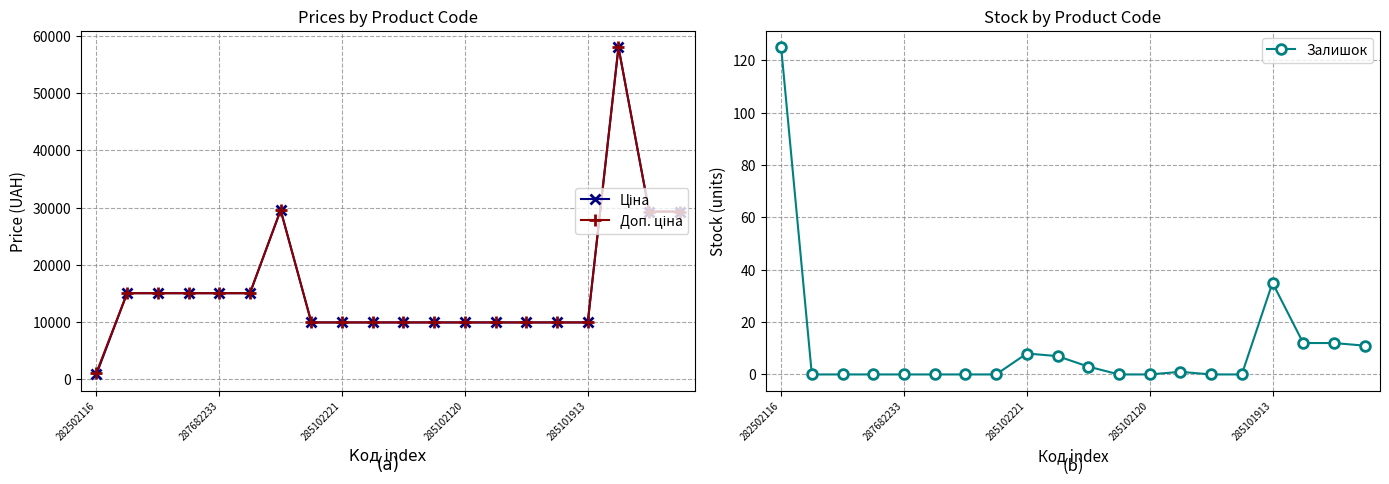

Does the chart display data point markers on the line(s)?

Yes